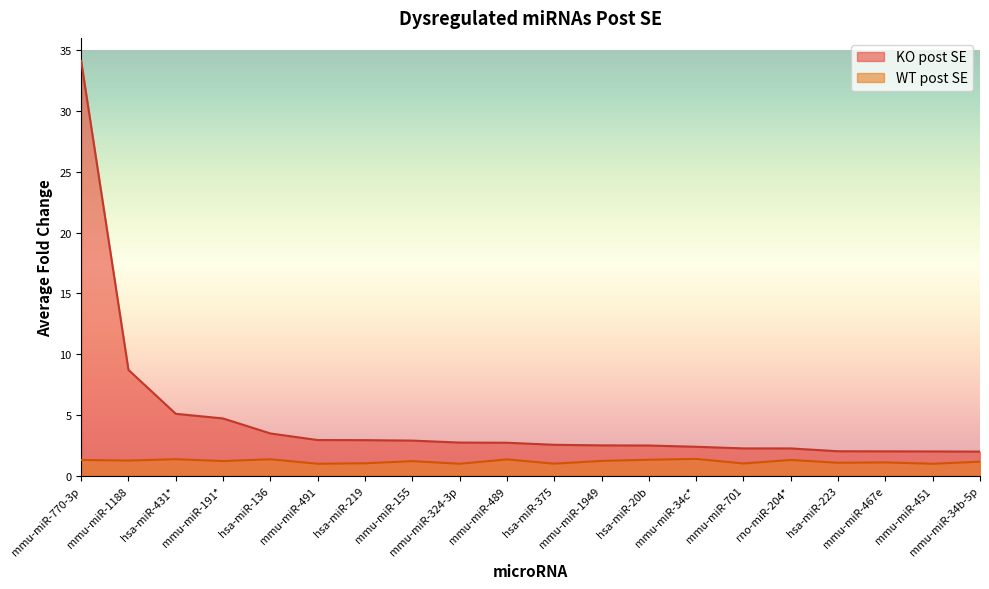

Reading left to right, what are all the values shown in this chart?

WT post SE: 1.3	1.3	1.4	1.2	1.4	1.0	1.0	1.2	1.0	1.4	1.0	1.2	1.3	1.4	1.0	1.3	1.1	1.1	1.0	1.2
KO post SE: 34.1	8.7	5.1	4.7	3.5	3.0	2.9	2.9	2.7	2.7	2.6	2.5	2.5	2.4	2.3	2.3	2.0	2.0	2.0	2.0